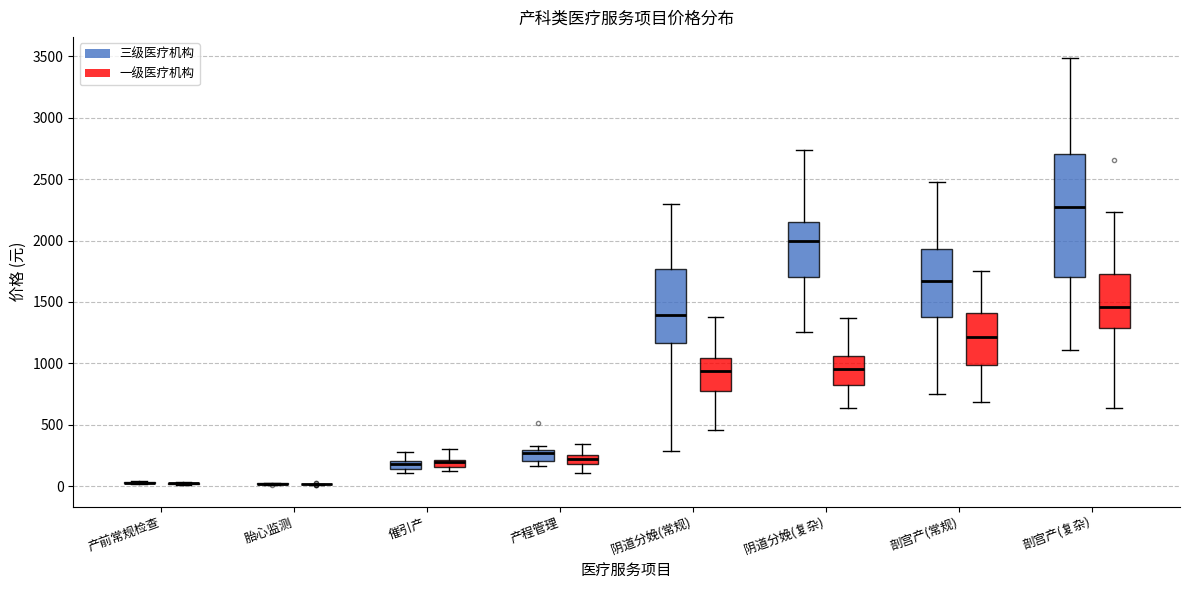

Which box is the tallest, from its lower edge to its upper edge?

剖宫产(复杂) (三级医疗机构)